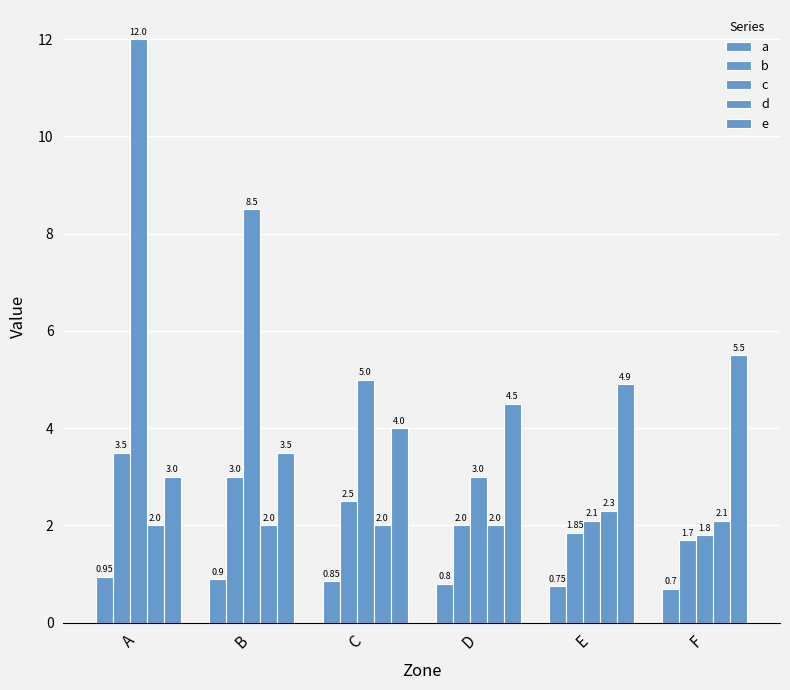

How many bars are there in total?

30